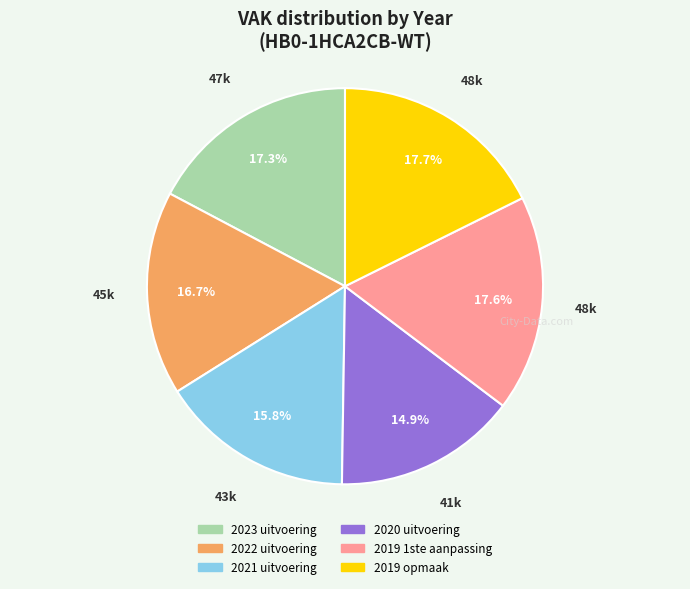

Count the number of slices in the pie.

6